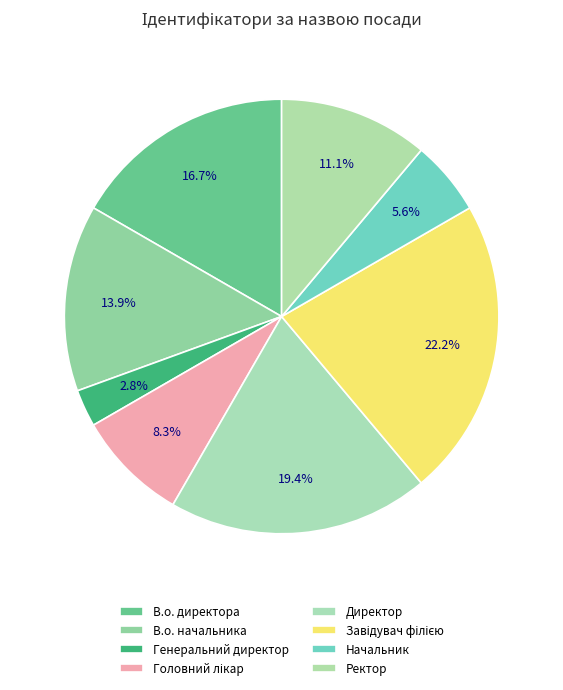

What percentage is the Завідувач філією slice, to the nearest percent?

22%